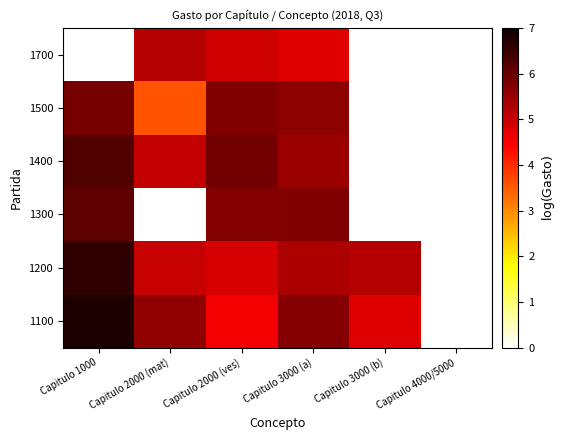

How many distinct data groups are displayed?

6